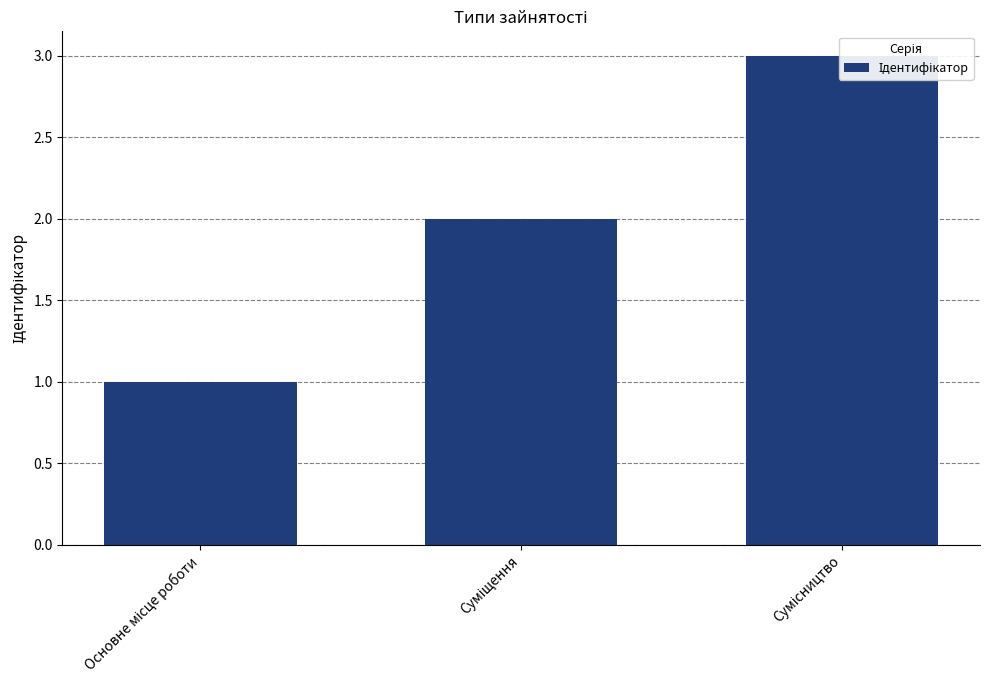

Are the bars horizontal?

No